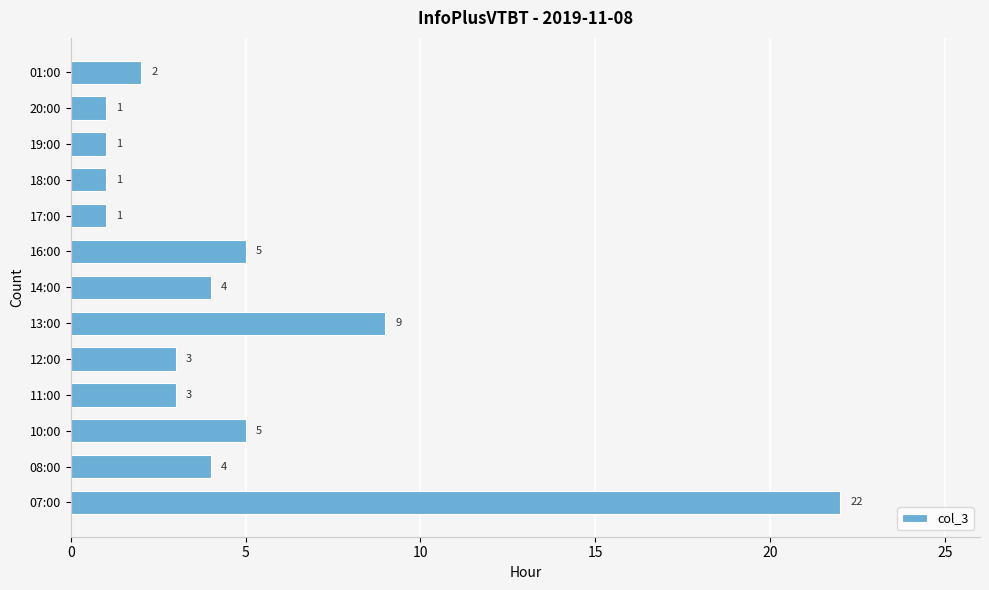

What is the change in value from 10:00 to 18:00?

-4